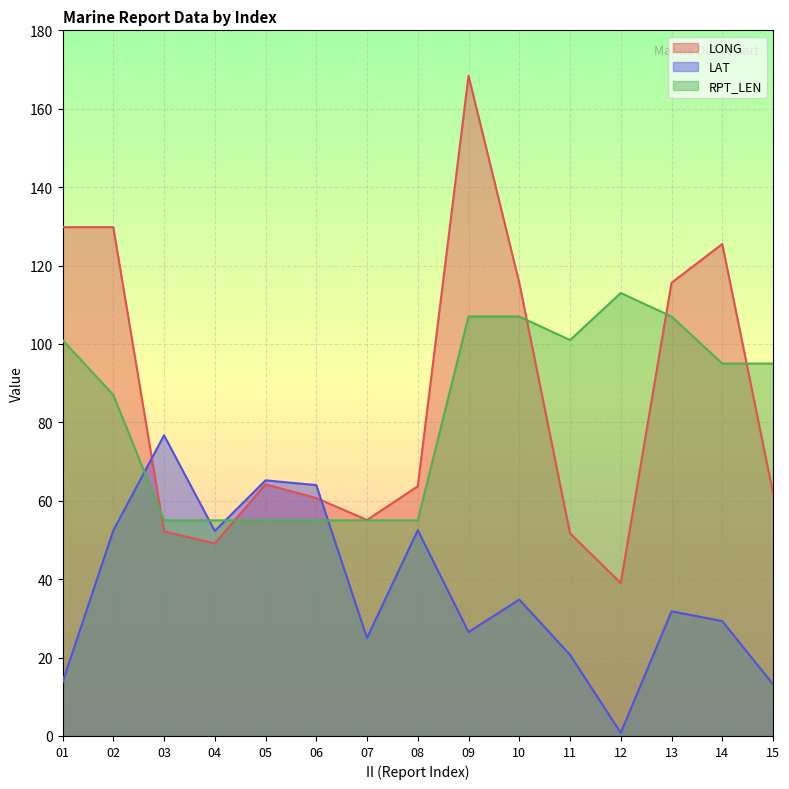

The LONG series shows 55.9 at 13. True or false?

False